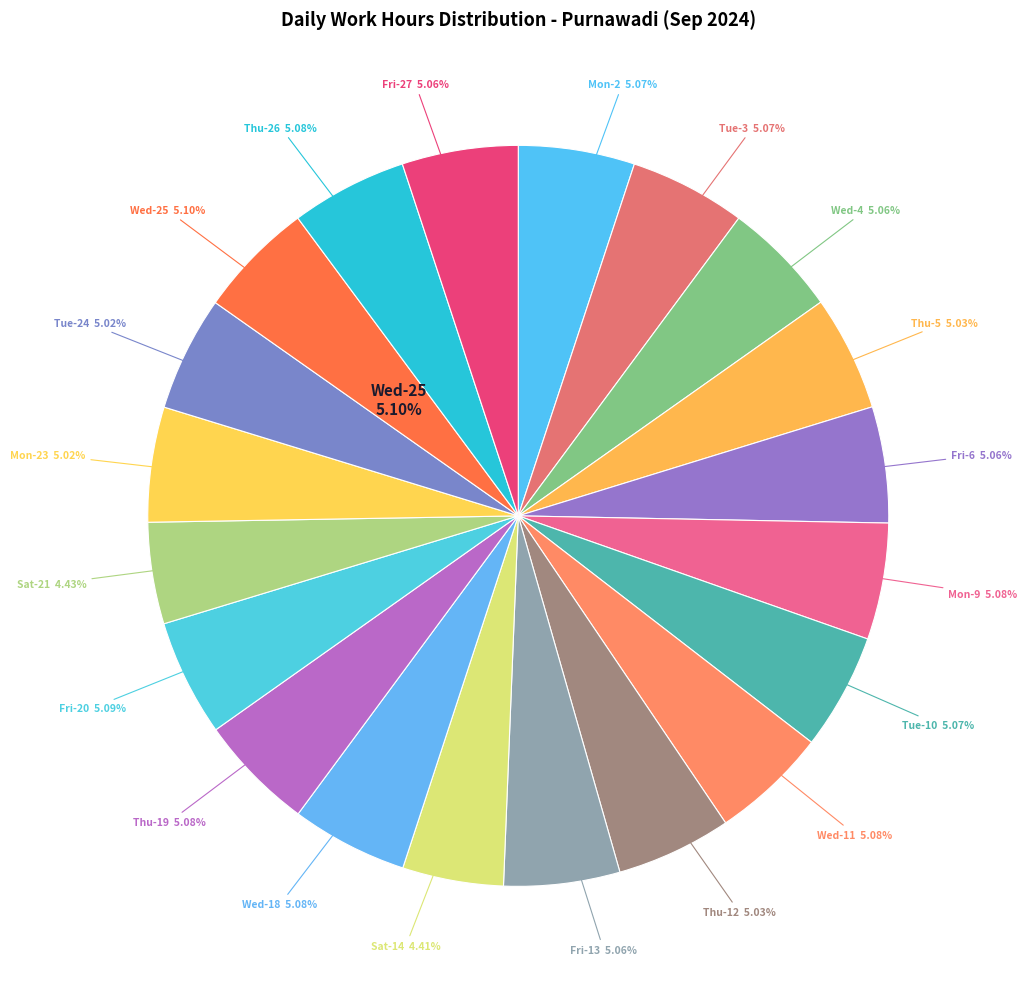

To the nearest percent, what is the average slice percentage?

5%